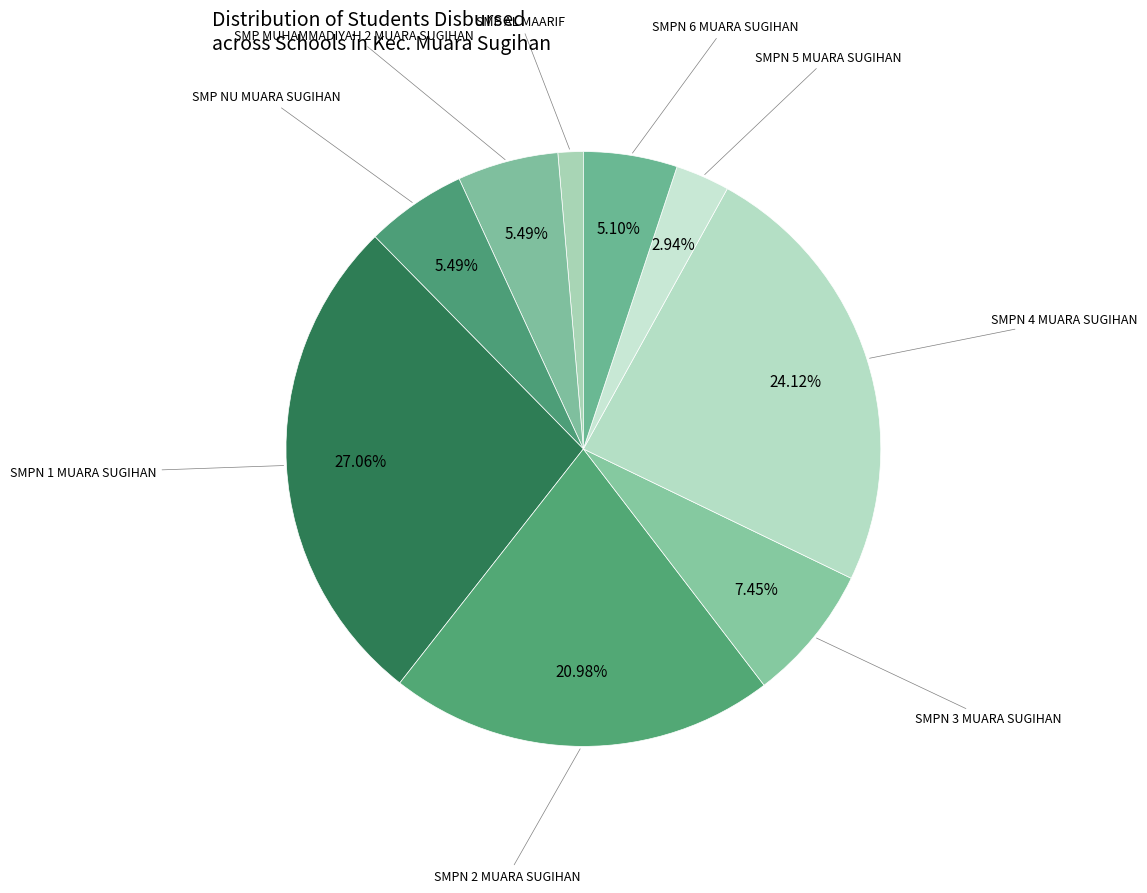

Combined, what portion of the pie is SMP MUHAMMADIYAH 2 MUARA SUGIHAN and SMPN 6 MUARA SUGIHAN?

10.6%